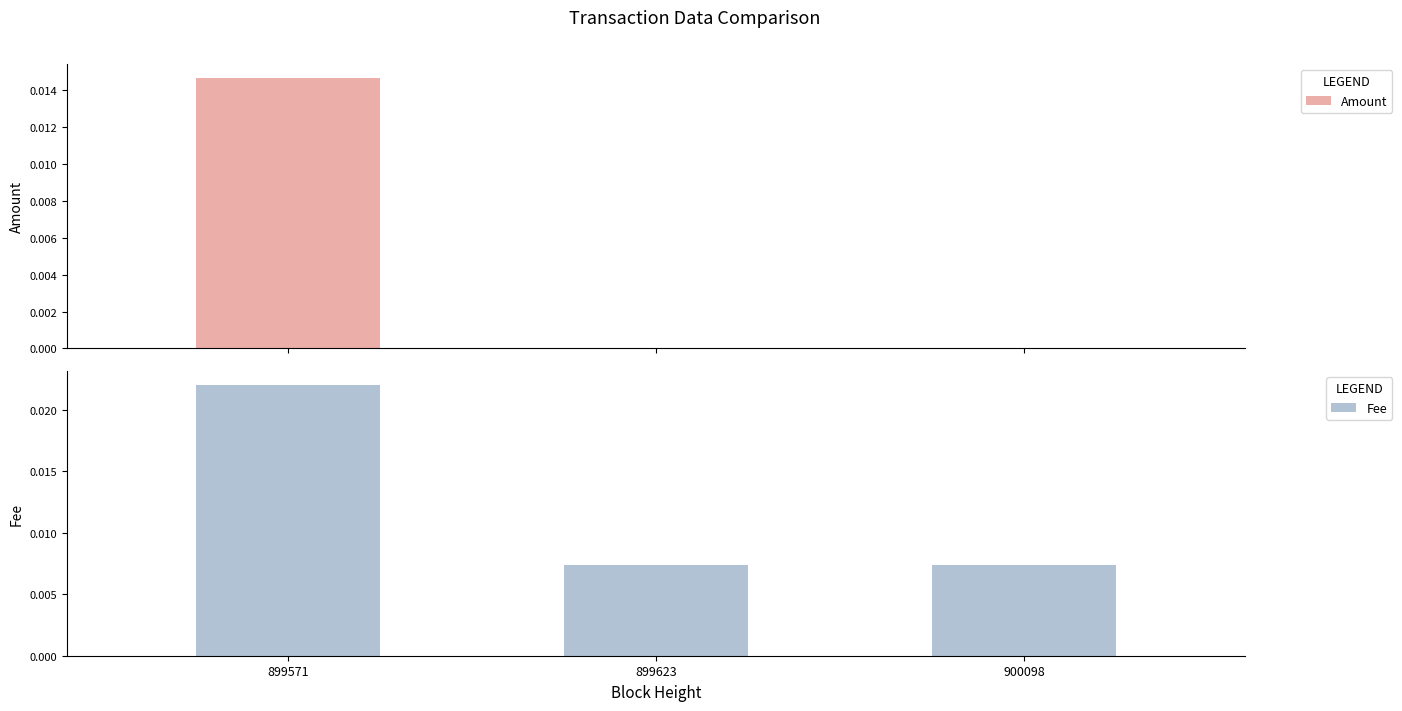

True or false: Fee has a value of 0.0 at 899571.

False